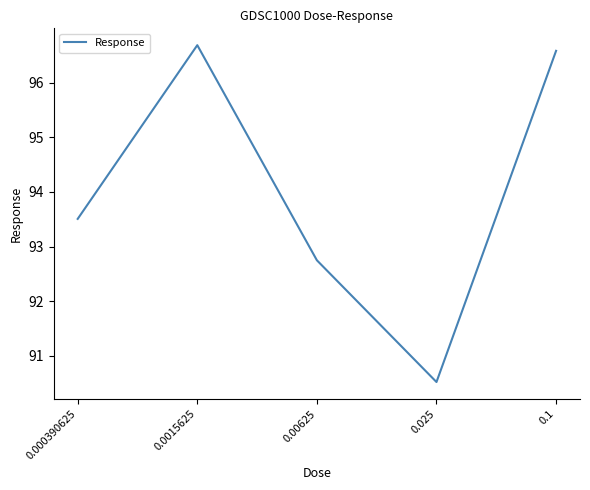

What is the sum of all values?

470.0